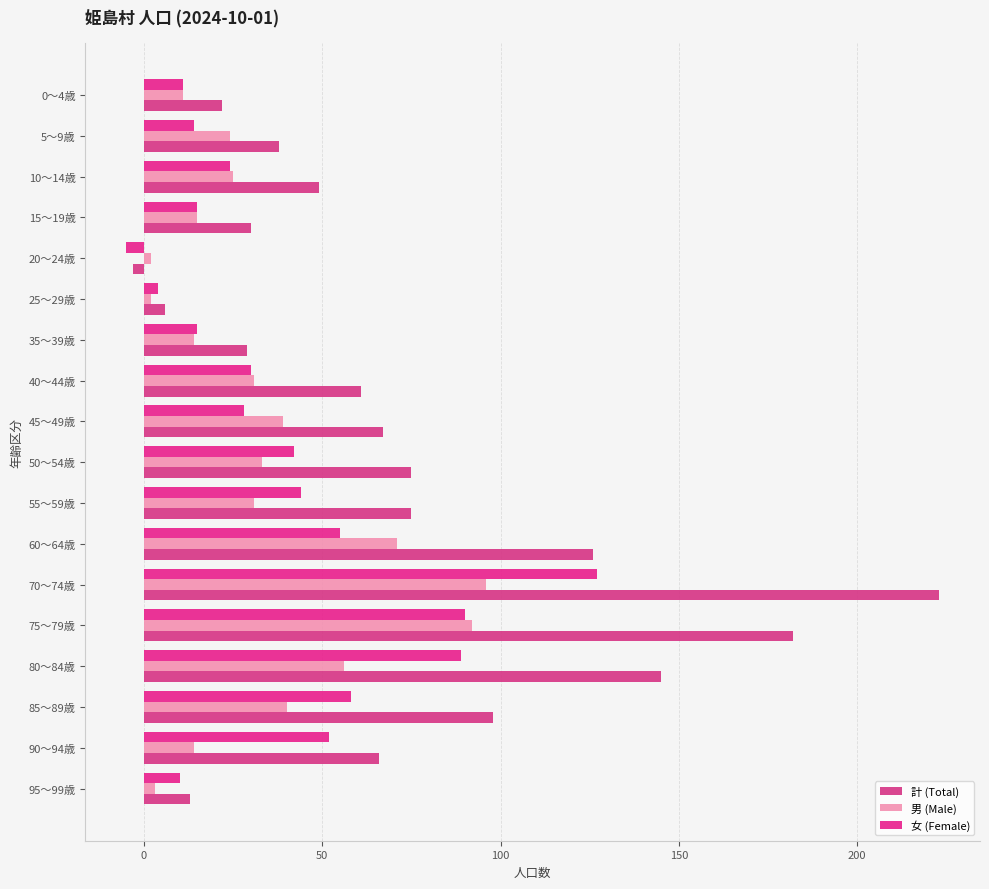

Count the number of data series in this chart.

3